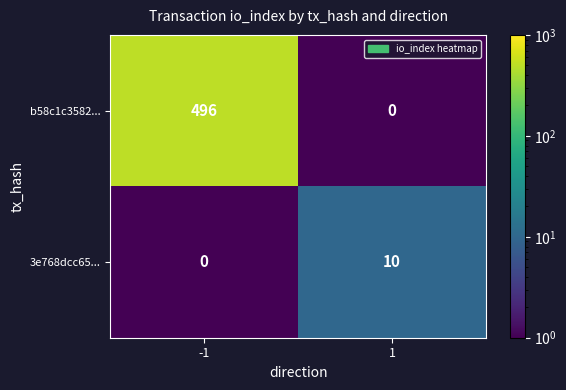

The 3e768dcc65... series shows -5 at -1. True or false?

False